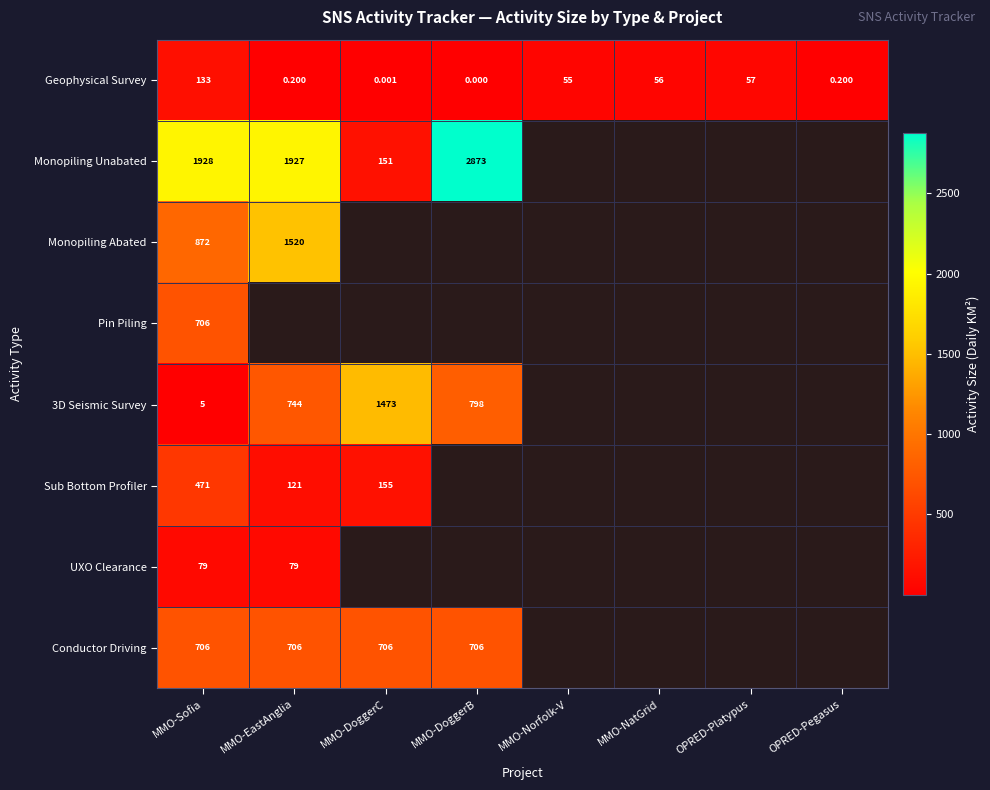

What is the difference between the highest and lowest values at MMO-DoggerC?

1473.0